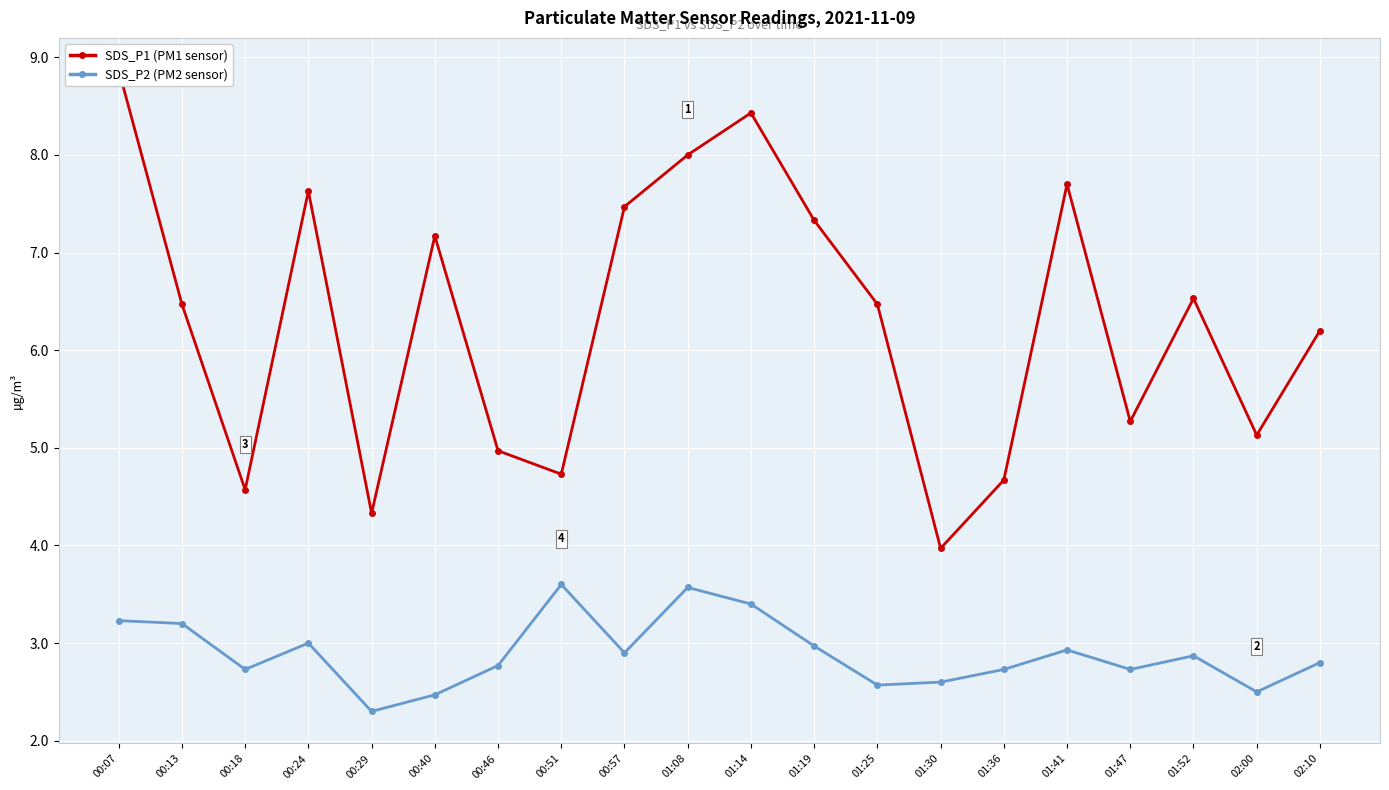

The SDS_P1 (PM1 sensor) series shows 7.6 at 00:24. True or false?

True